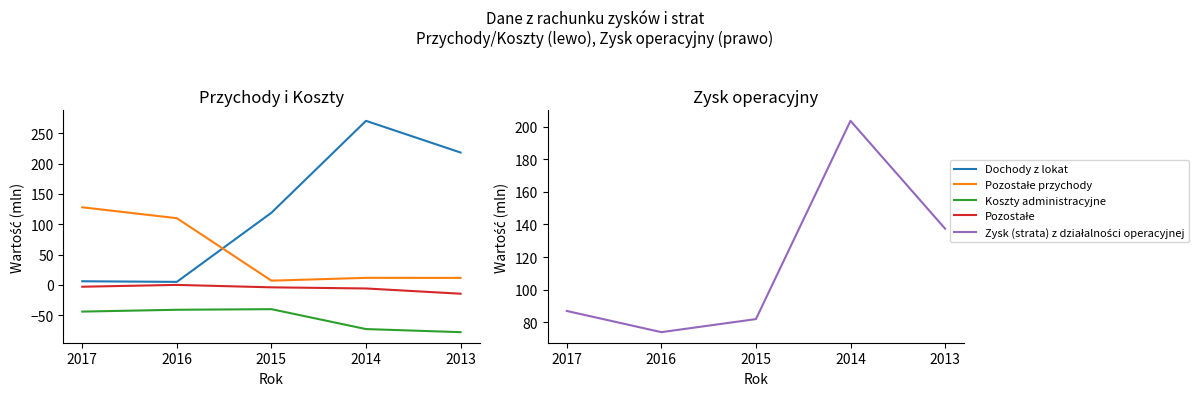

Is the value of Koszty administracyjne at 2015 greater than the value of Pozostałe przychody at 2016?

No